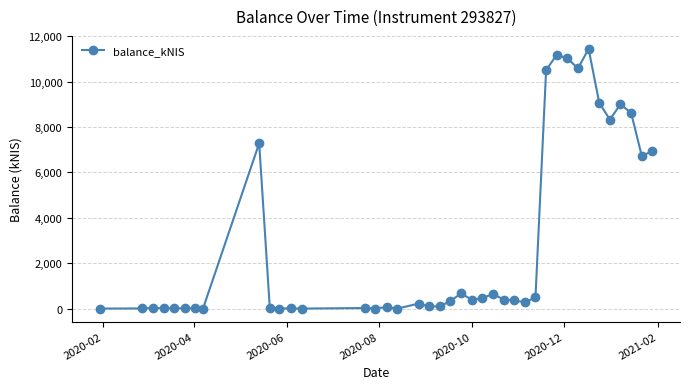

What is the value of the 28th point from the left?

268.6